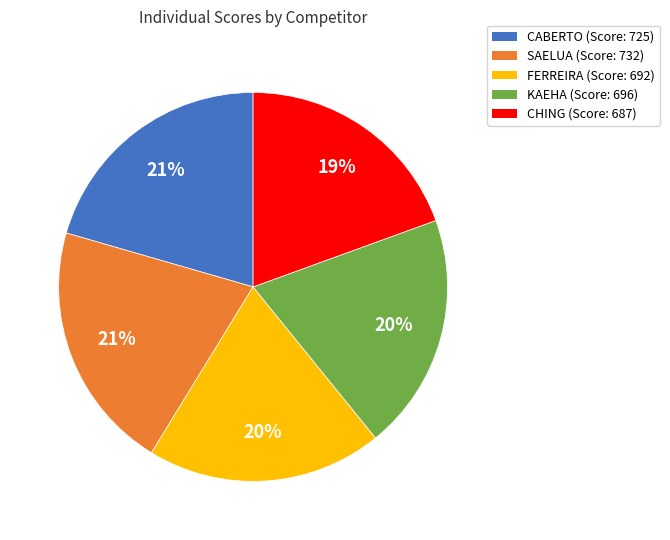

To the nearest percent, what percentage of the pie is CABERTO?

21%